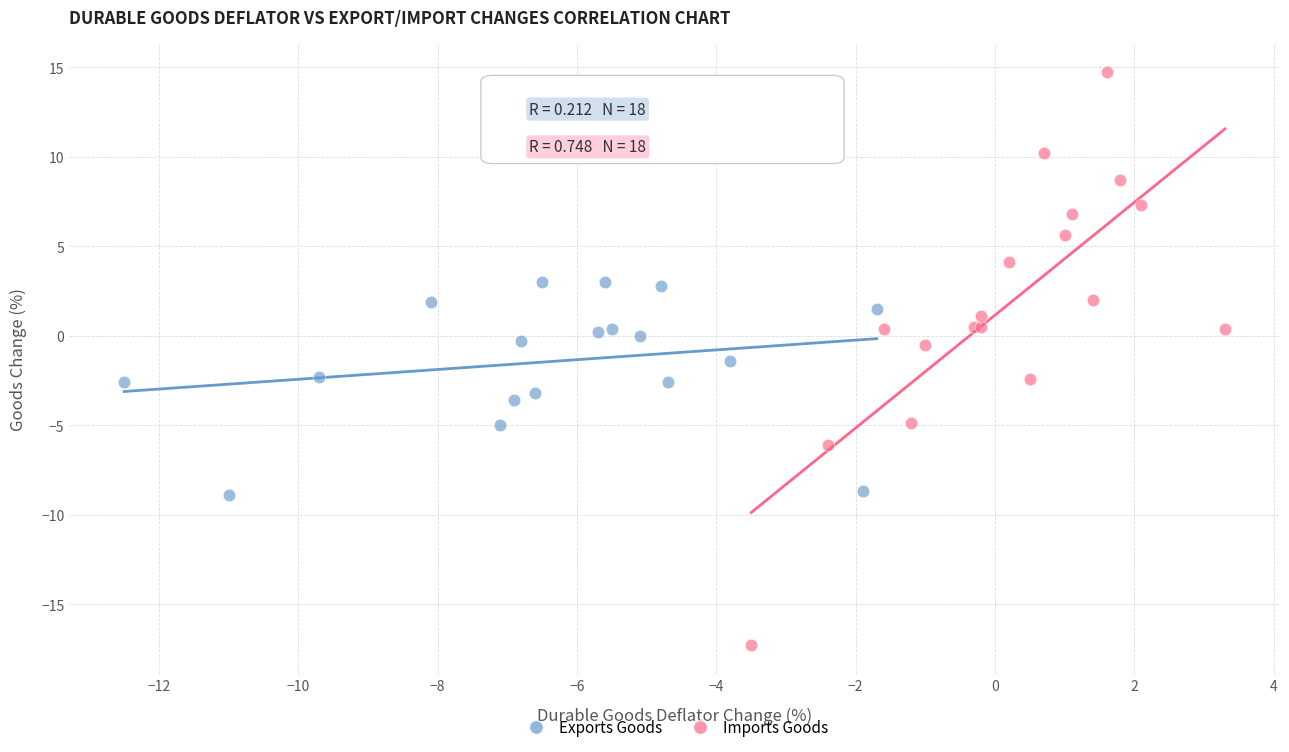

Which series reaches the maximum Y coordinate?

Imports Goods